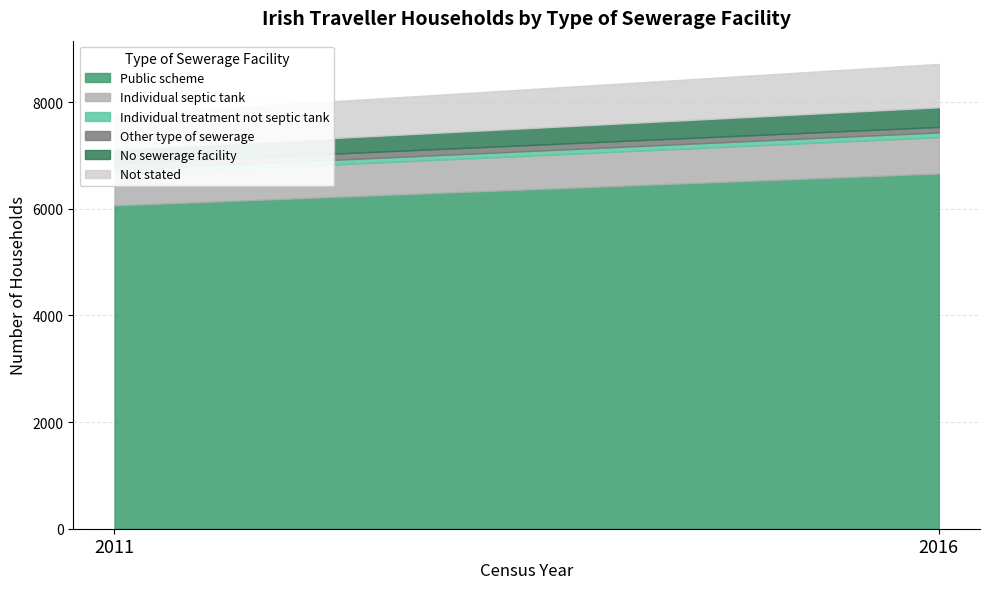

Which series has the widest spread of values?

Public scheme